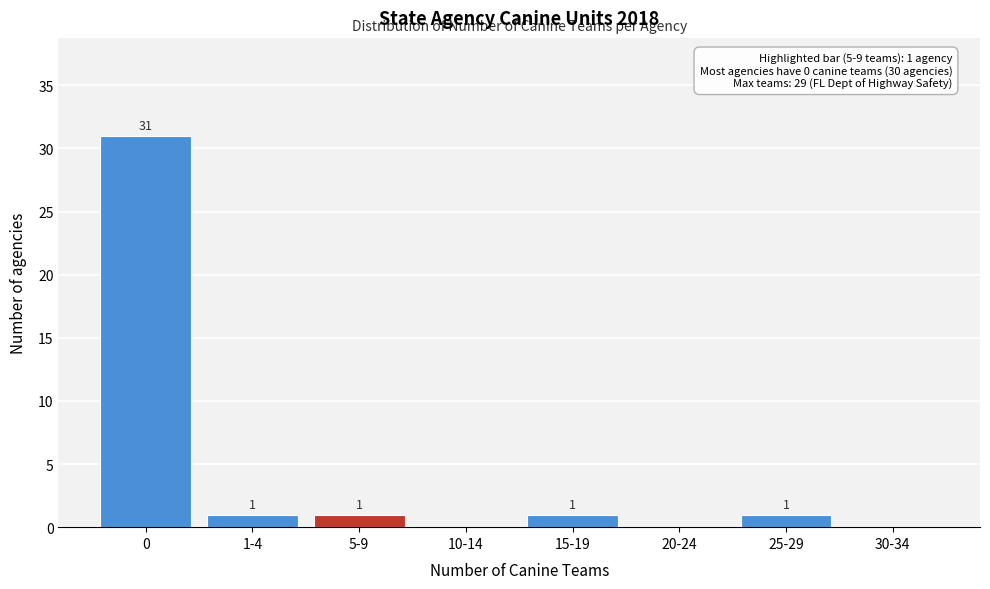

Reading left to right, what are all the values shown in this chart?

0=31	1-4=1	5-9=1	10-14=0	15-19=1	20-24=0	25-29=1	30-34=0